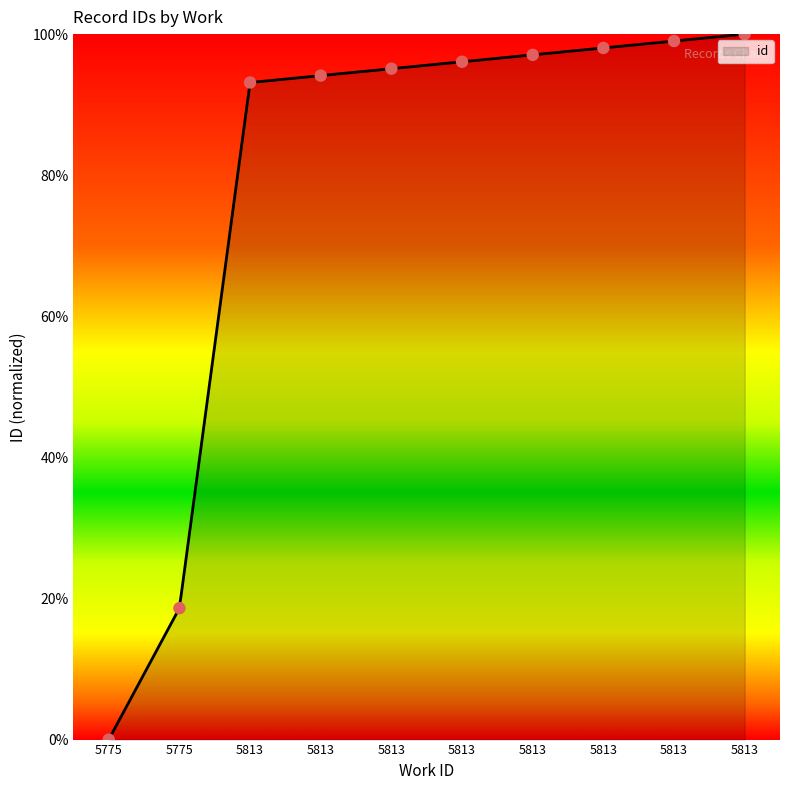

Which has a higher value, 5813 or 5775?

5813